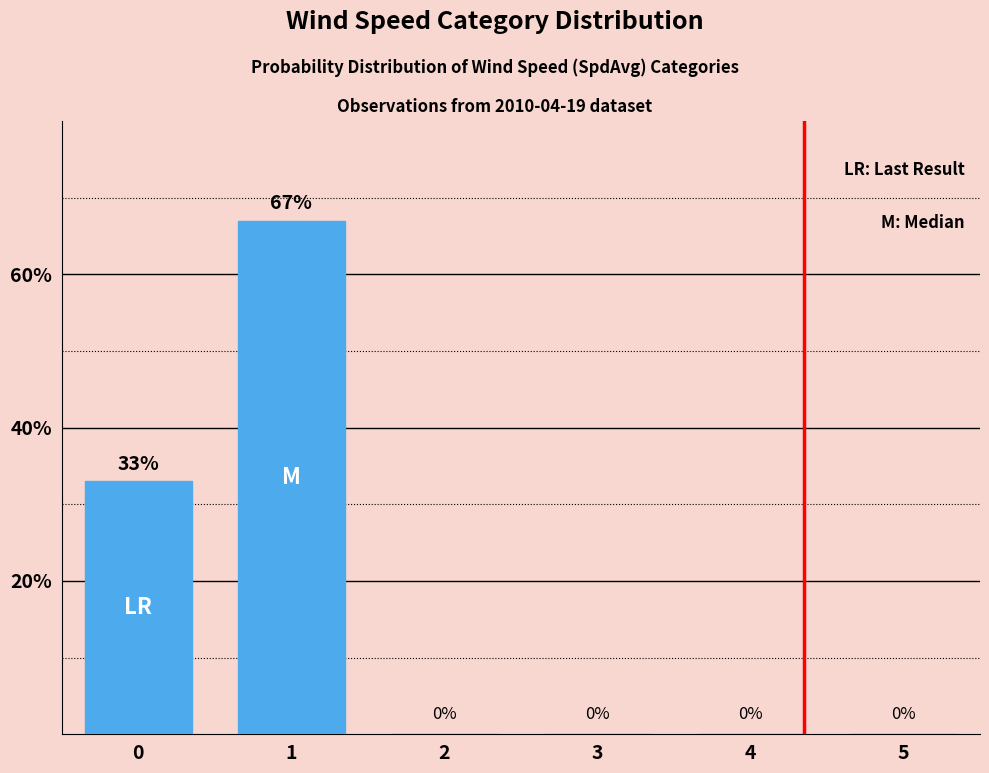

What is the sum of all values?

100